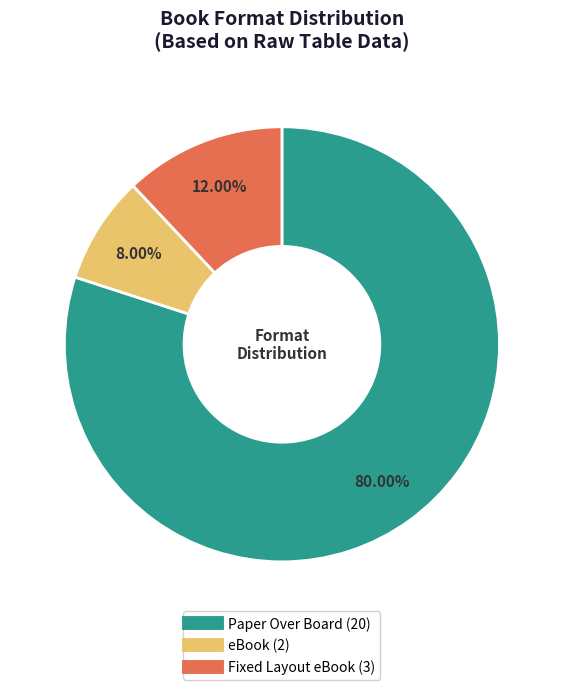

What percentage is the Paper Over Board slice, to the nearest percent?

80%